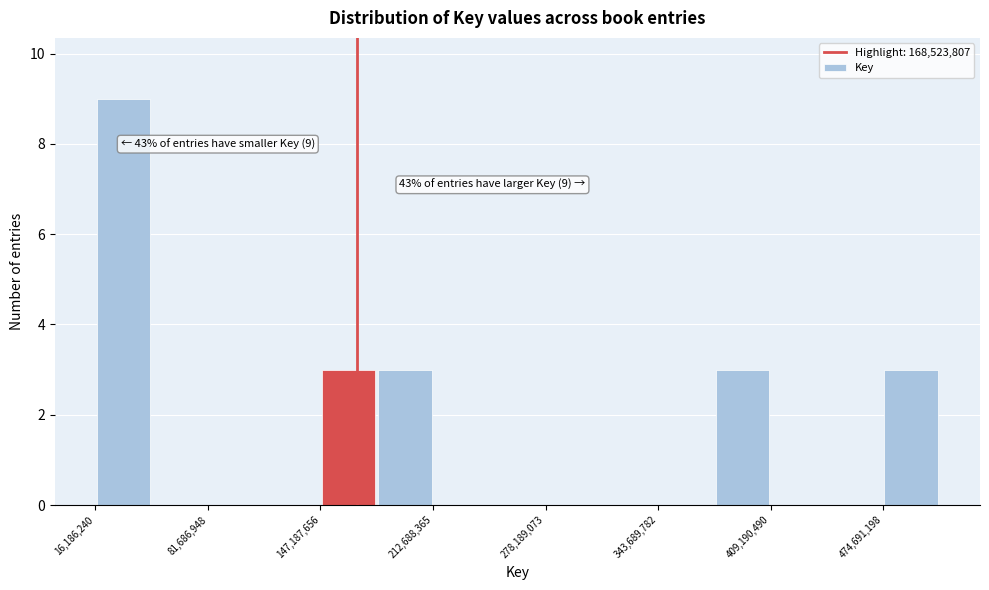

Around what value on the x-axis is the tallest bar? Give the approximate position of its centre, as read against the axis.

30000000